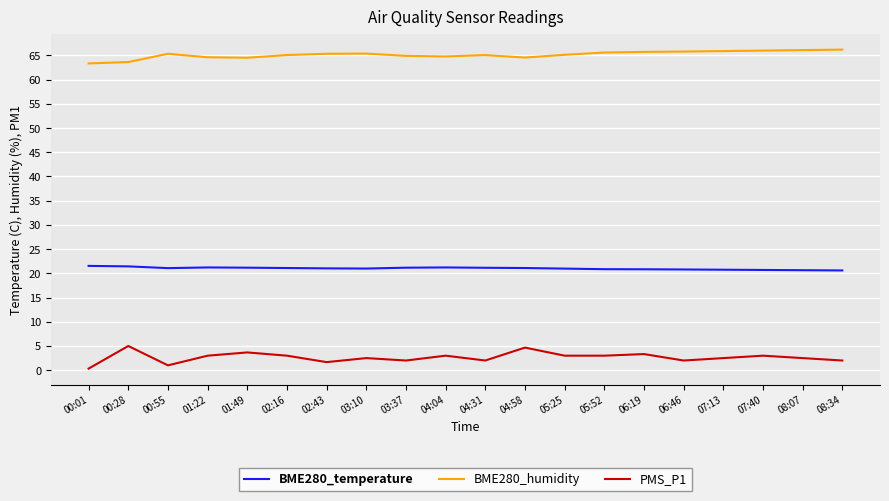

Which label corresponds to the smallest value in the chart?

00:01